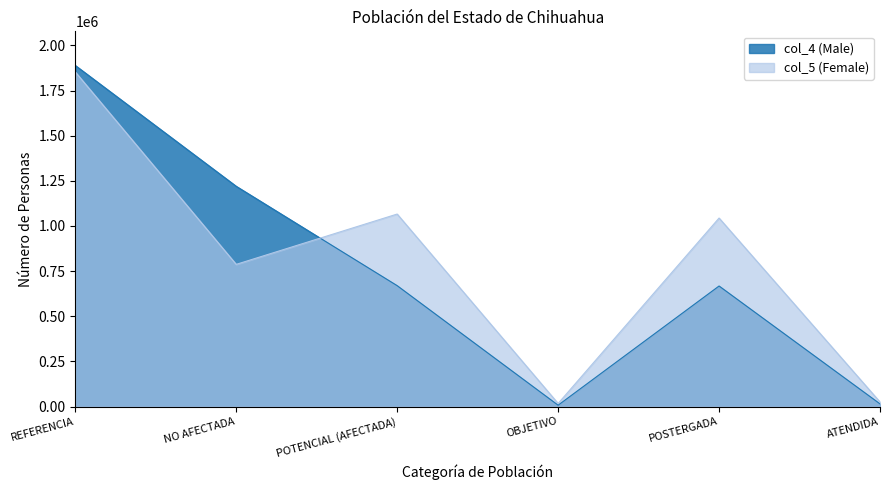

How many interior local peaks does the col_5 (Female) series have?

2